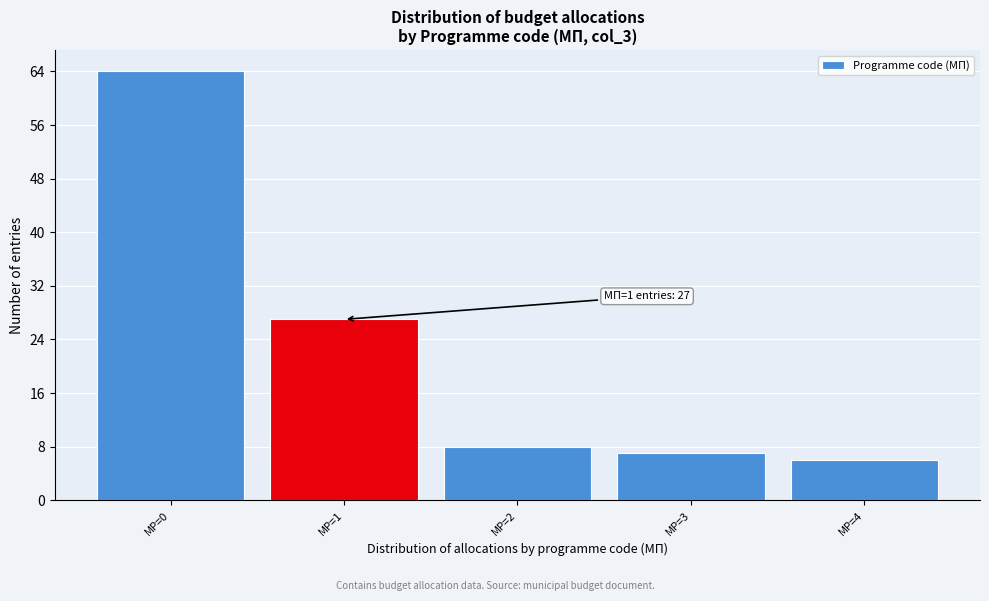

Reading left to right, list all the values displayed in this chart.

MP=0=64	MP=1=27	MP=2=8	MP=3=7	MP=4=6